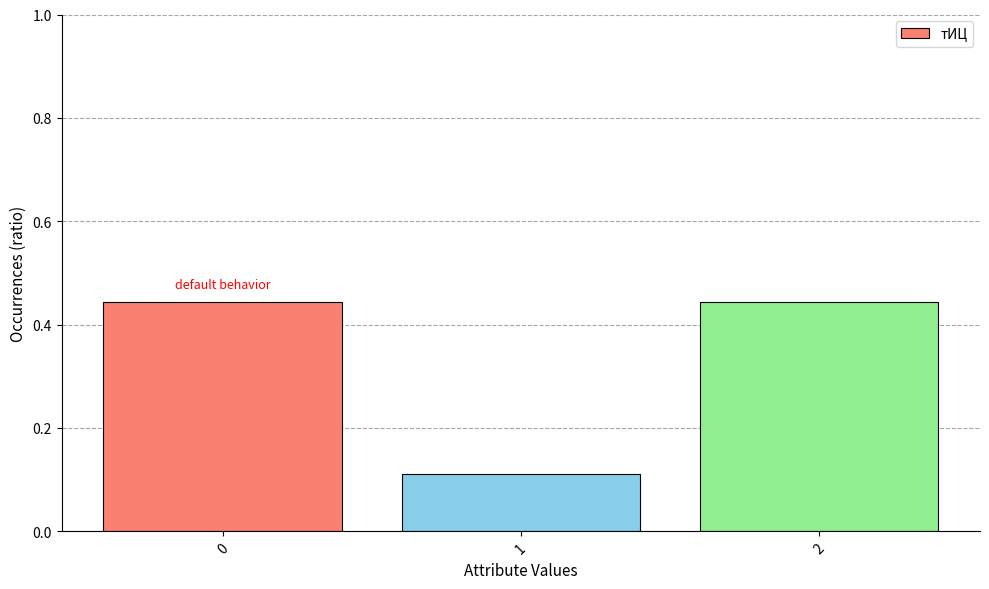

How many distinct data groups are displayed?

1